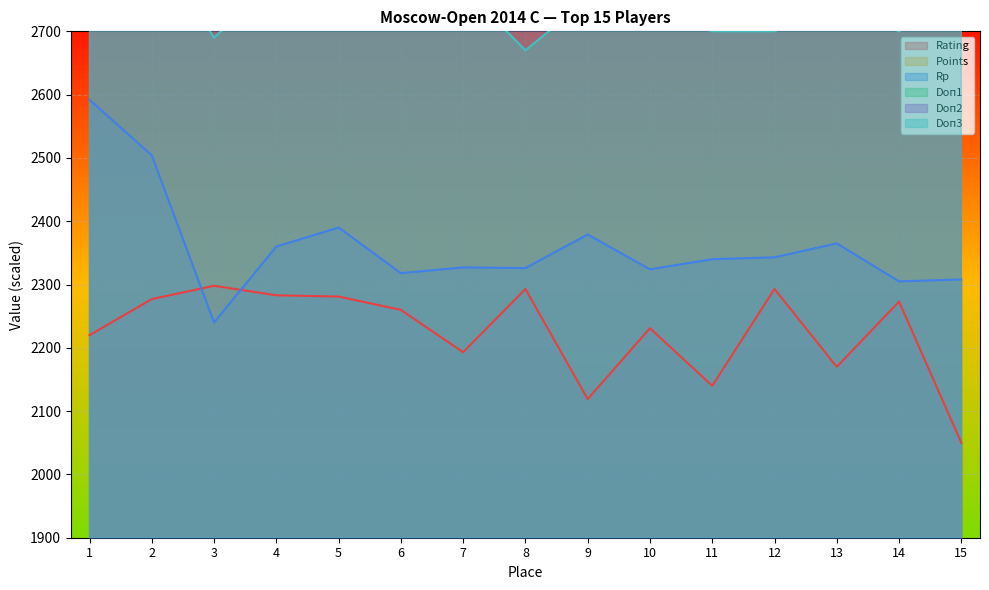

Where is the first local minimum for Doп1?

3